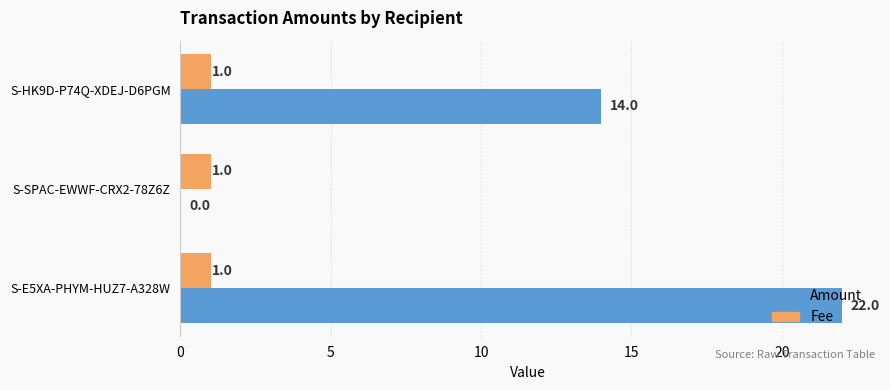

Between S-SPAC-EWWF-CRX2-78Z6Z and S-E5XA-PHYM-HUZ7-A328W, which series saw the biggest shift?

Amount